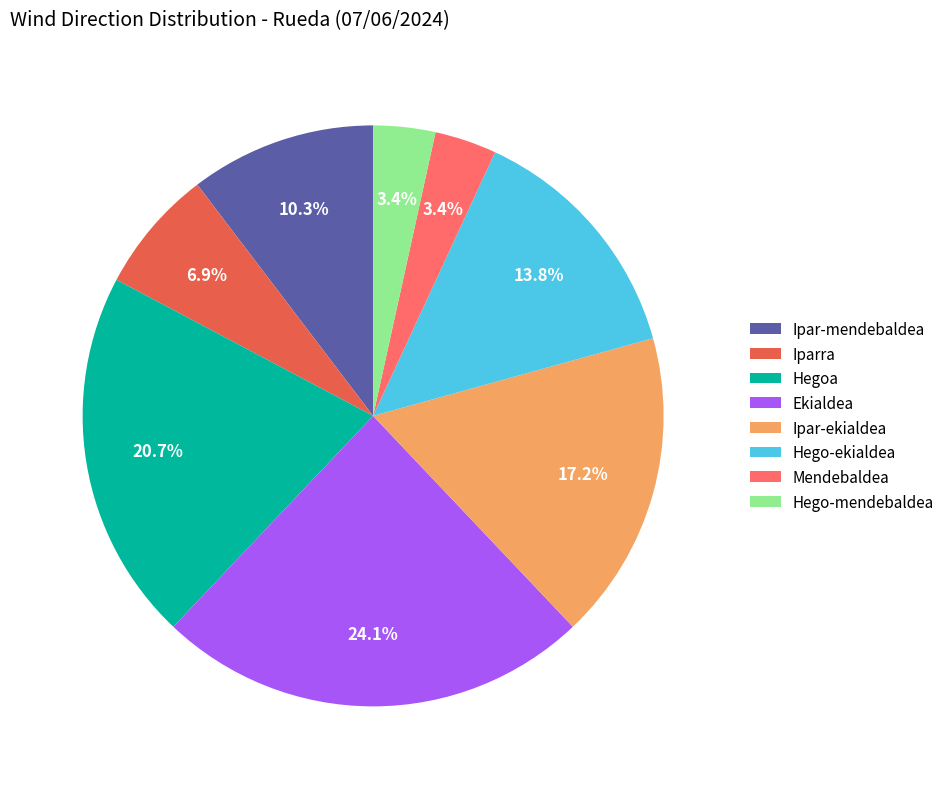

Count the number of slices in the pie.

8